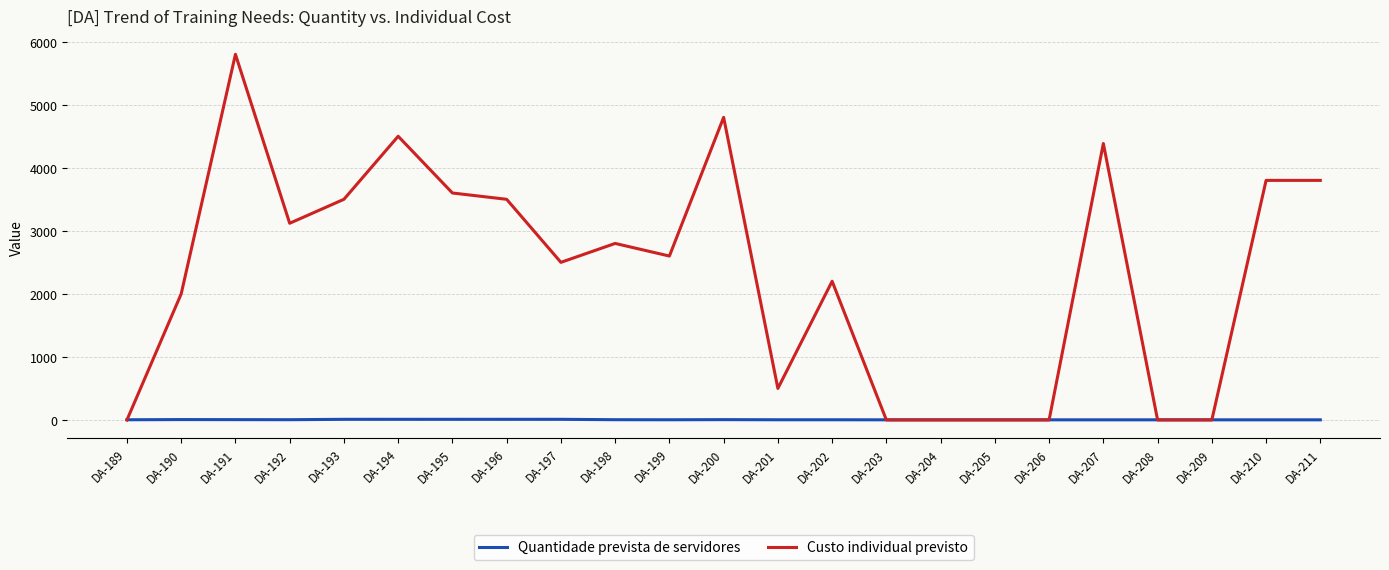

What is the spread (max minus min) of values at DA-210?

3798